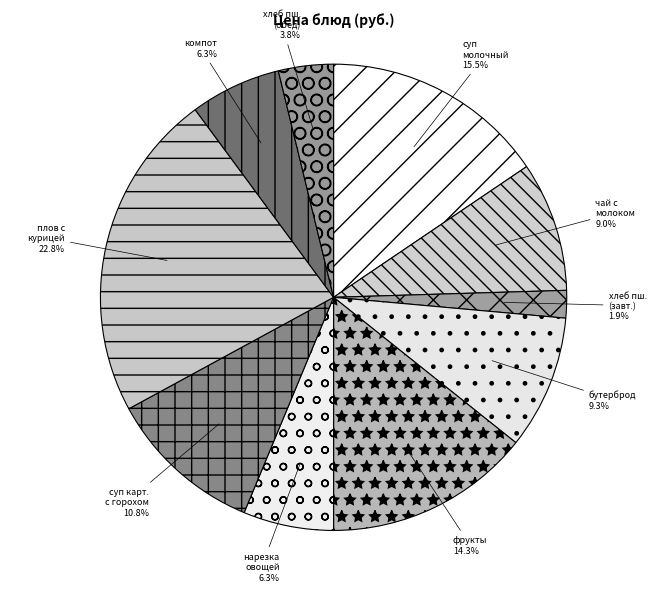

How many segments does this pie chart have?

10